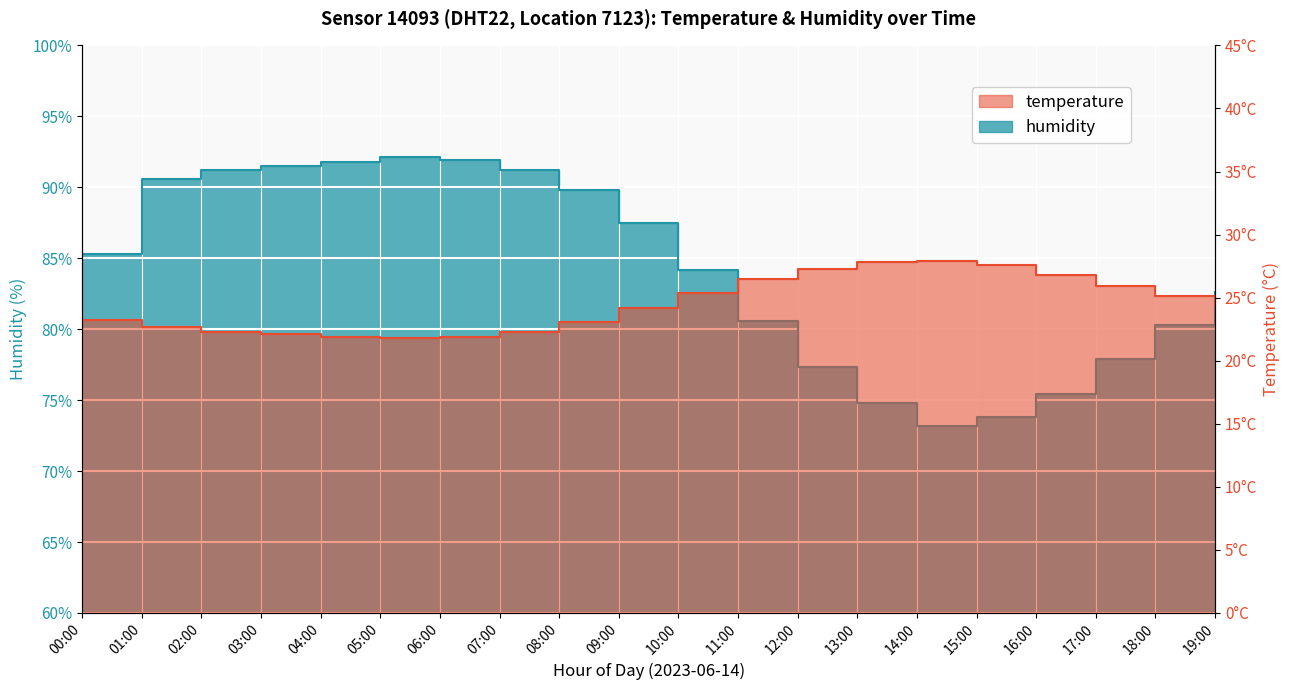

What is the total value across all series at 16:00?

102.2